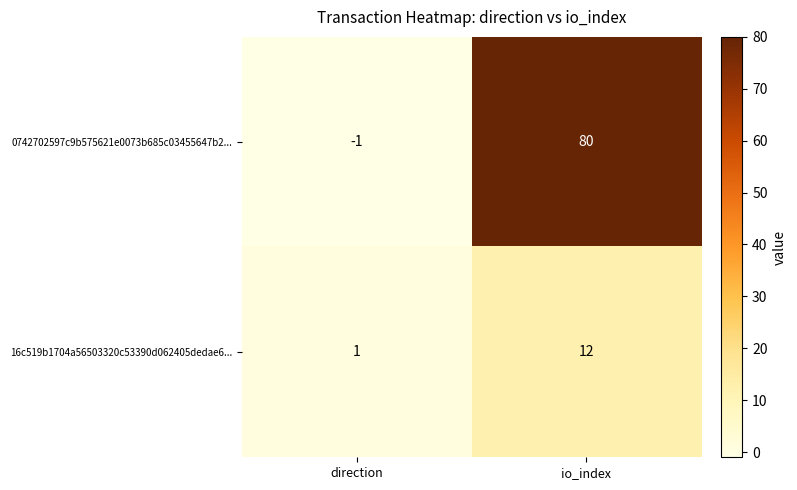

What is the difference between the highest and lowest values at io_index?

68